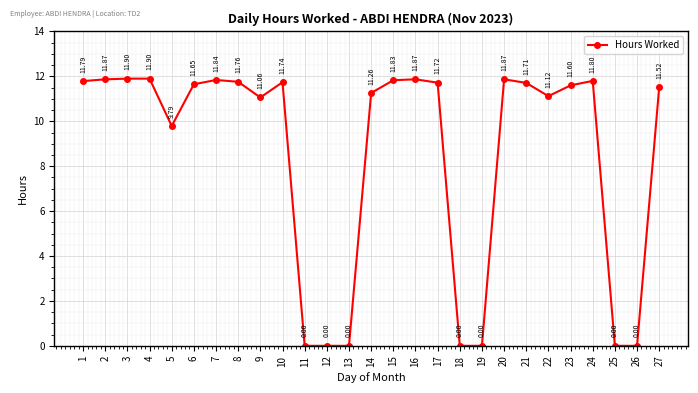

Approximately how many times larger is the value at 21 compared to 22?

1.1